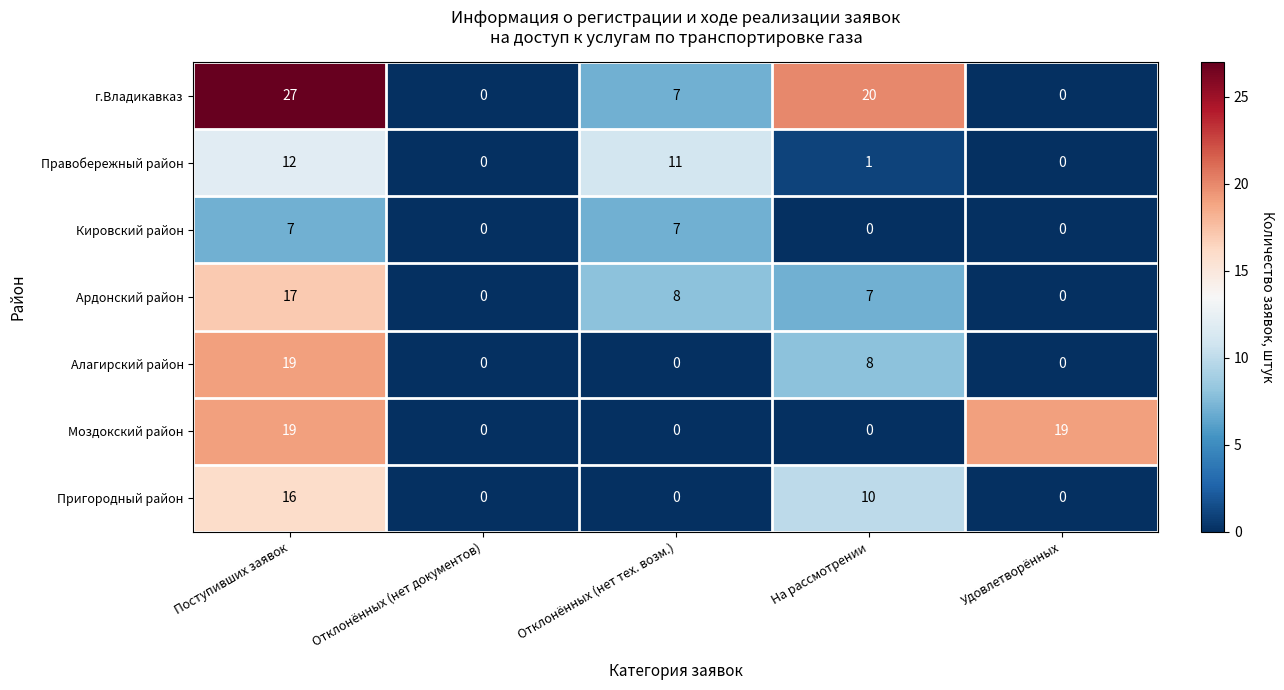

What is the sum of all Алагирский район values?

27